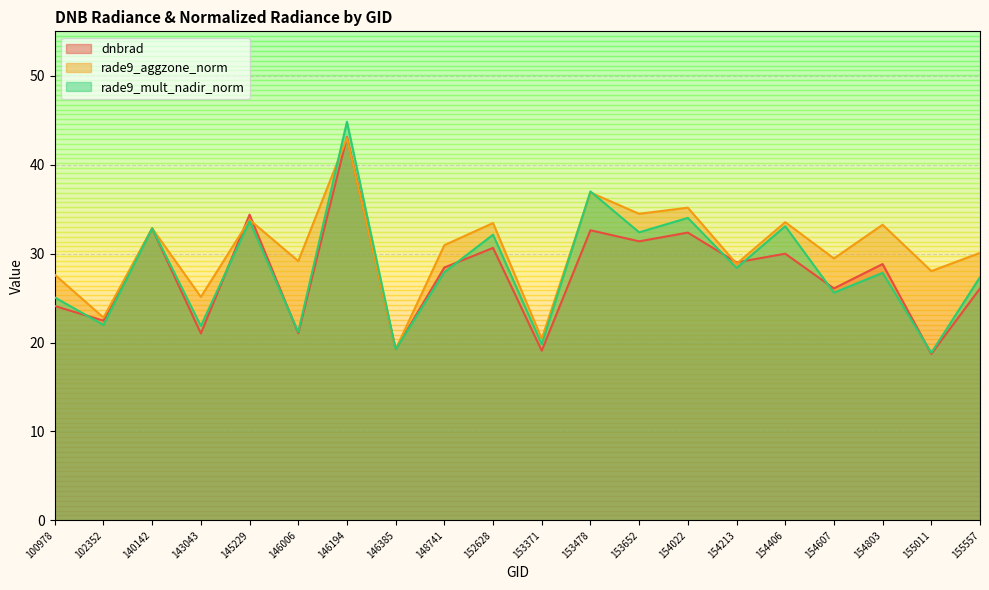

What is the value of the rade9_aggzone_norm point at the 18th from the left?

33.2